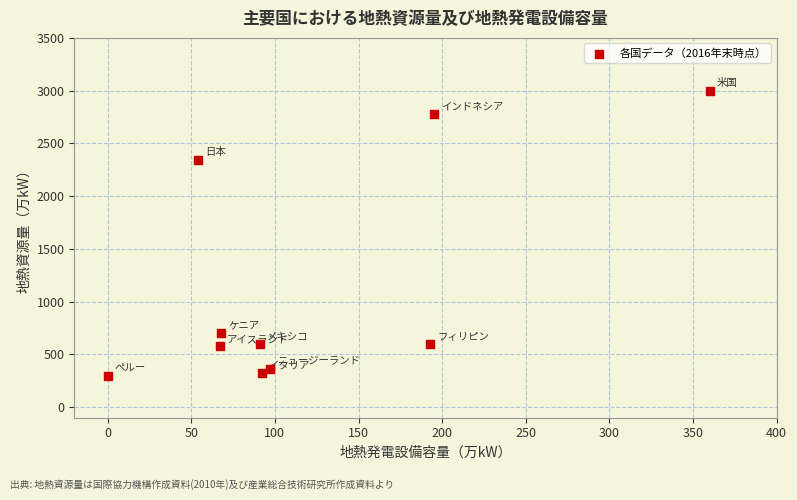

What Y value in the scatter plot is closest to 1650?

2347